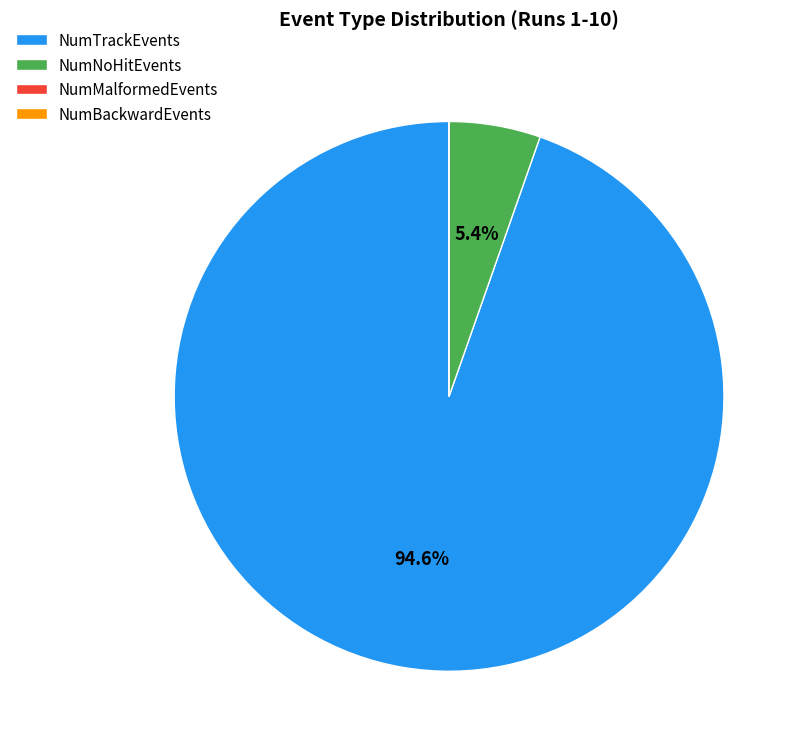

What is the total percentage of NumNoHitEvents and NumTrackEvents?

100.0%